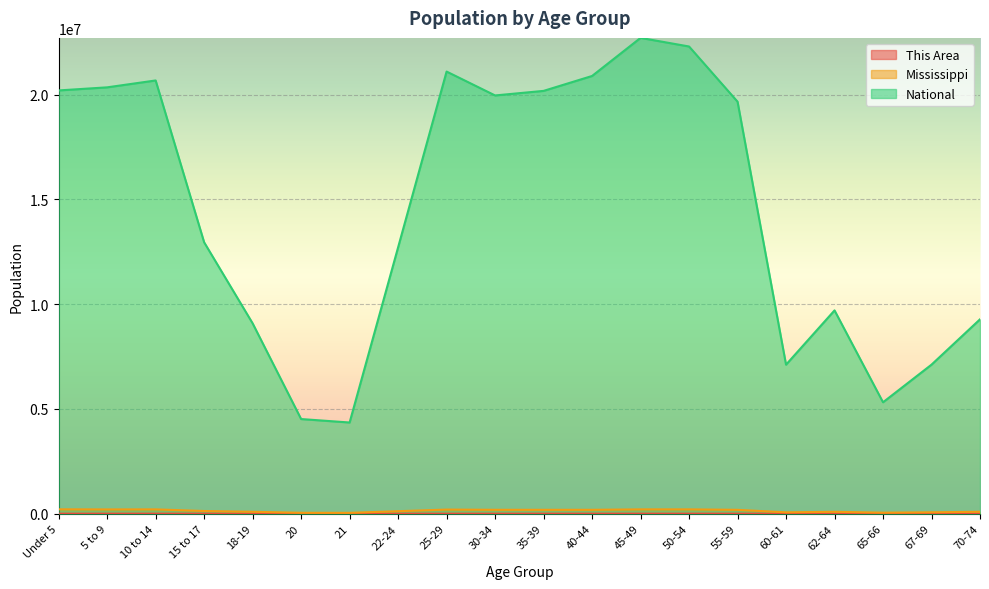

What is the value of the Mississippi point at the 18th from the left?

51319